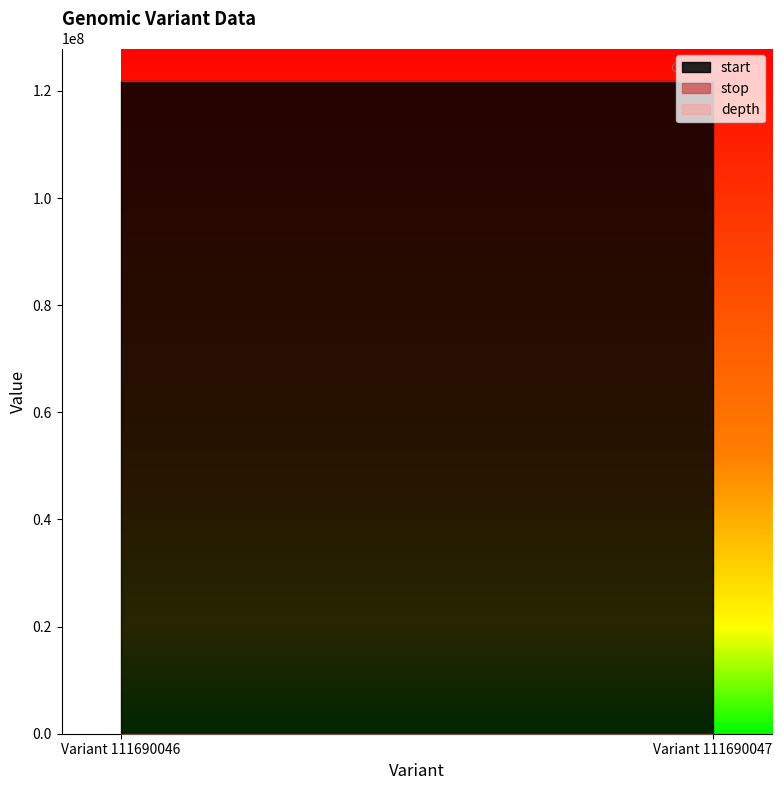

Is it true that stop equals 121832977 at Variant 111690047?

True